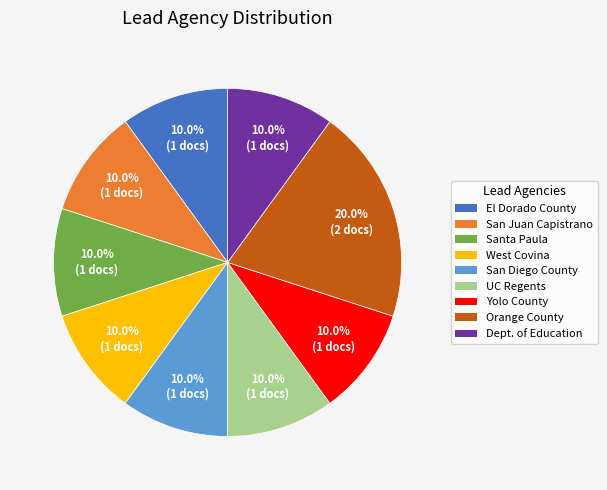

Does any single category account for the majority?

No